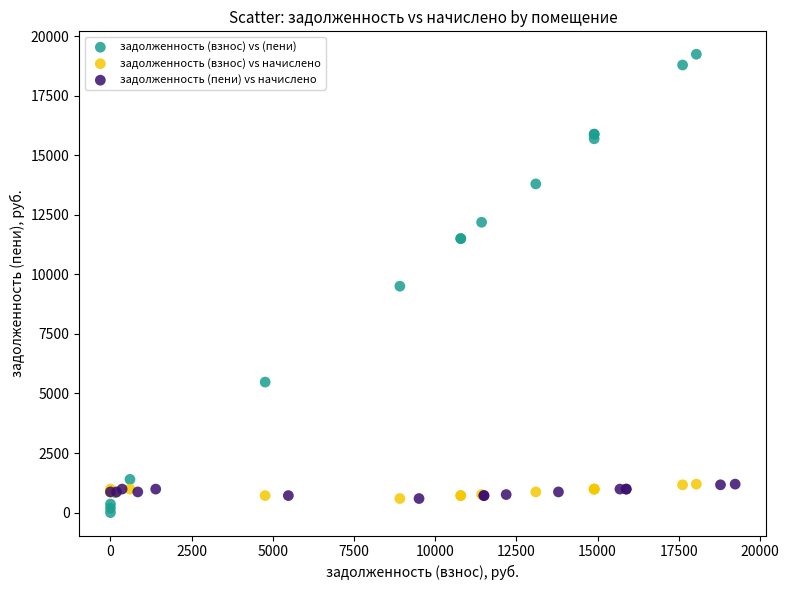

Which series contains the highest Y value?

задолженность (взнос) vs (пени)